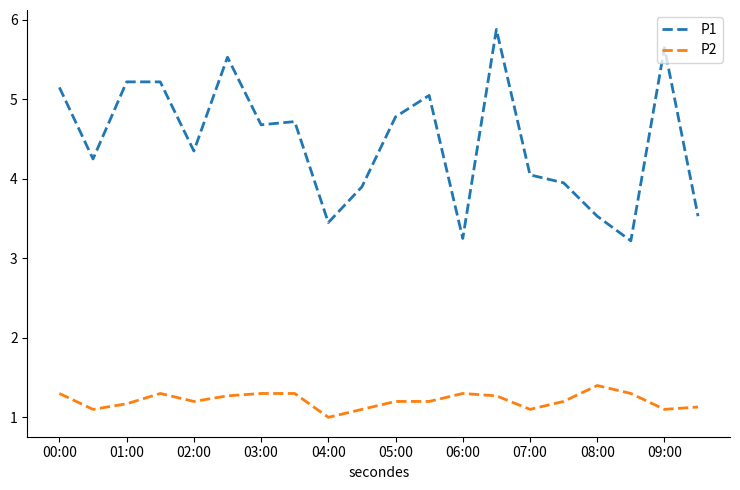

Which series has the largest total across all categories?

P1